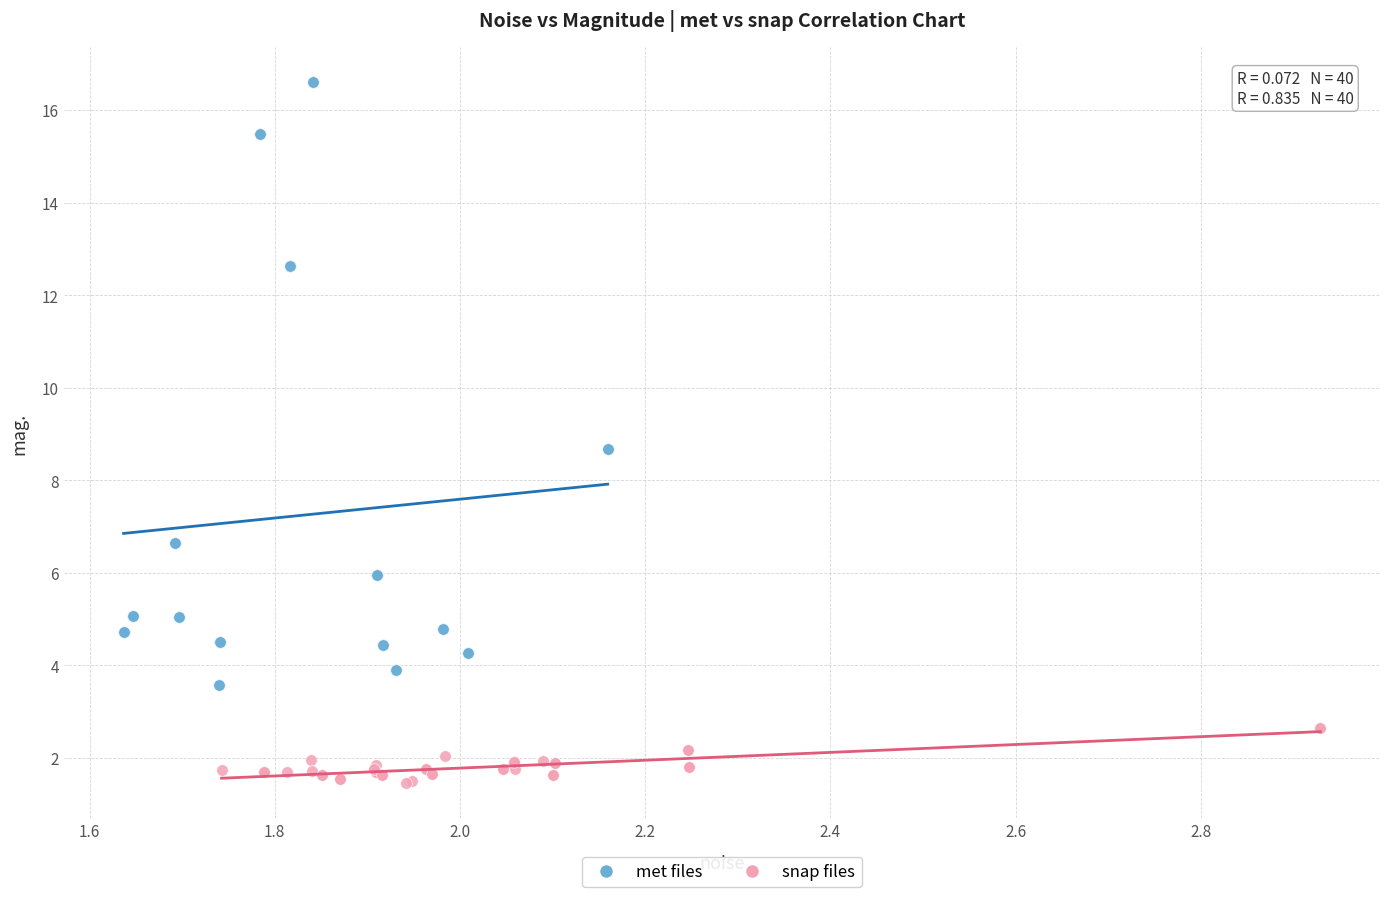

Which series reaches the maximum Y coordinate?

met files